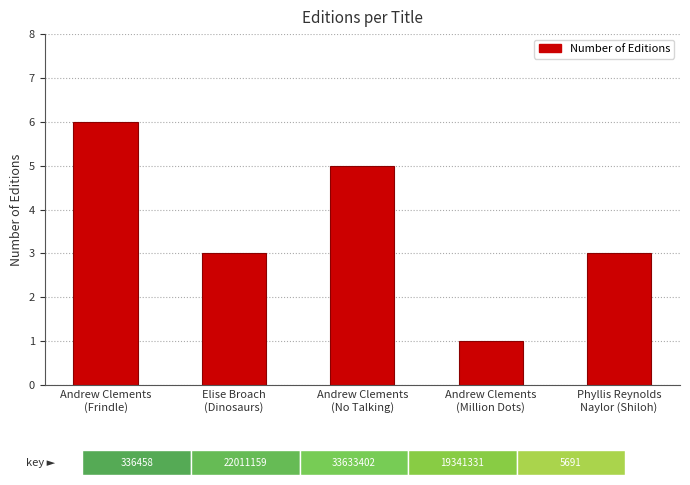

Is it true that the value at Andrew Clements
(No Talking) is 5?

True